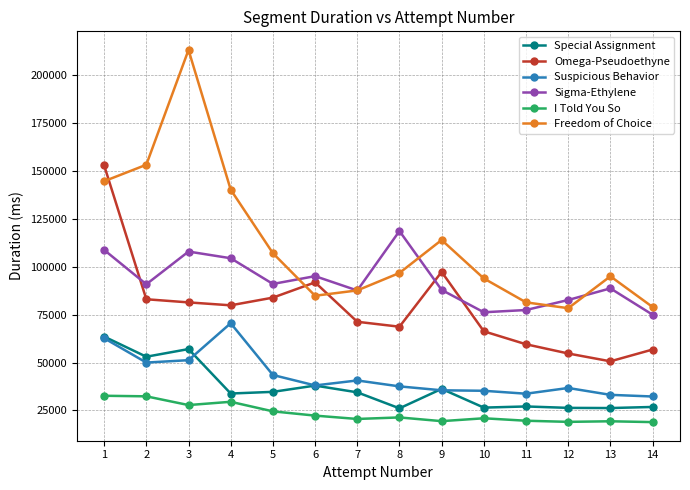

At how many categories does at least one series exceed 100585?

7